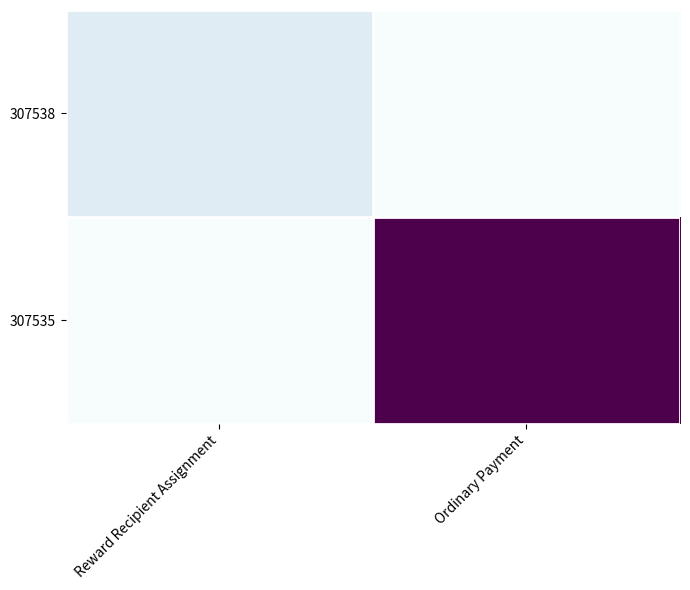

Between Reward Recipient Assignment and Ordinary Payment, which is larger?

Reward Recipient Assignment